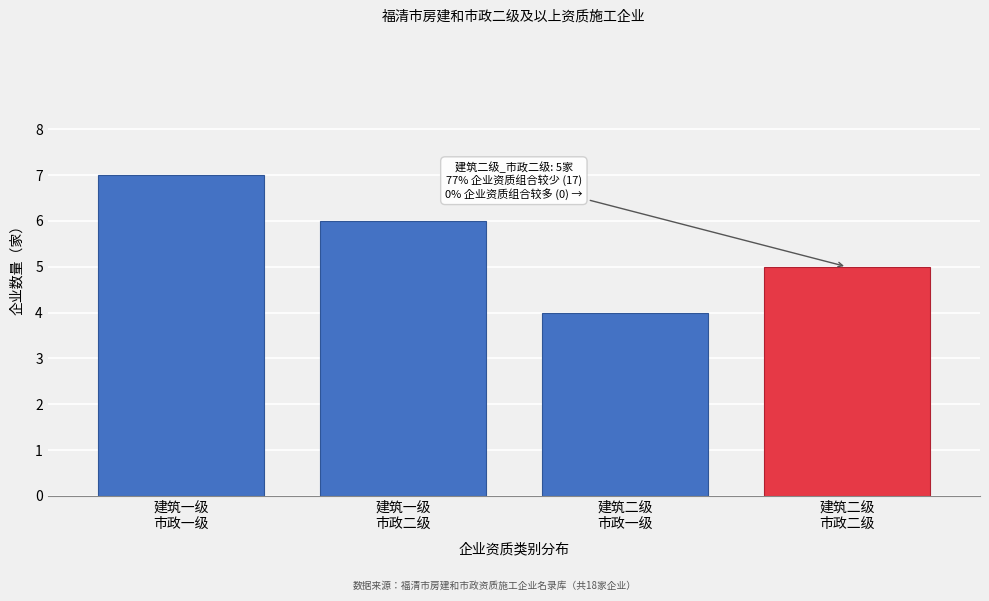

Reading left to right, list all the values displayed in this chart.

7	6	4	5